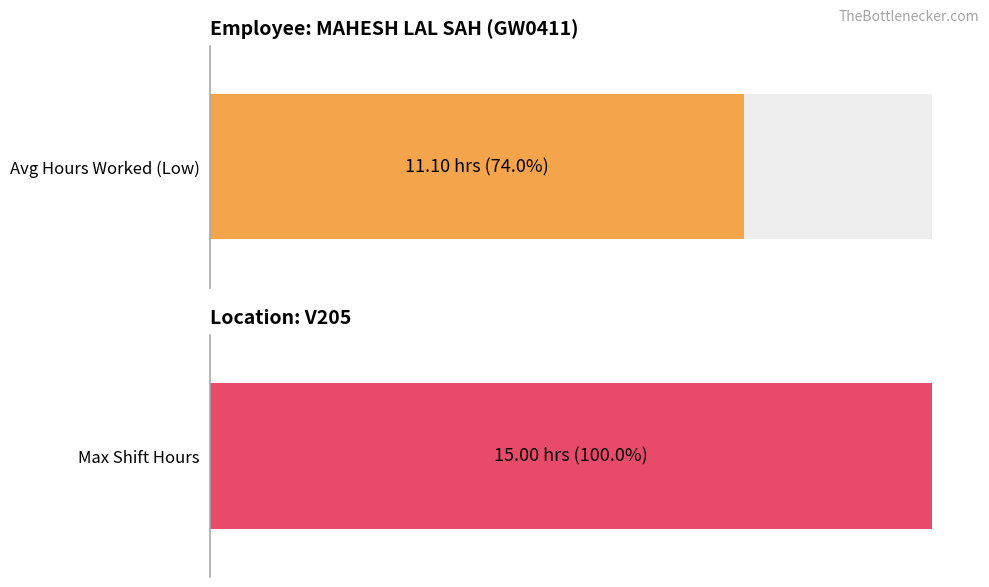

The chart shows a value of 17.0 at 15-Tue. True or false?

False